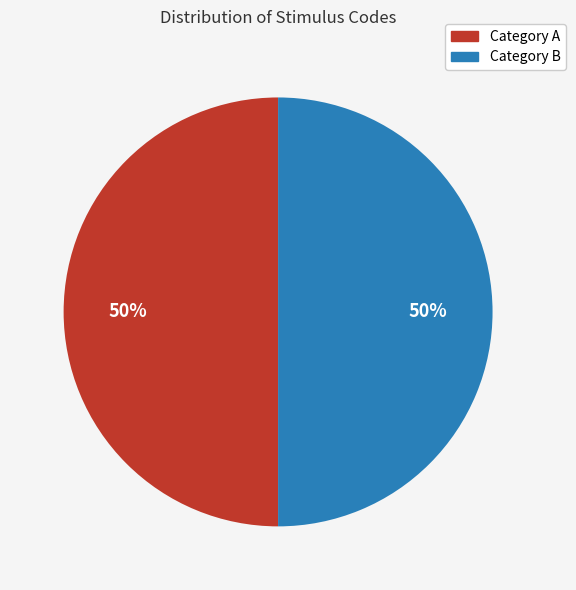

How many segments does this pie chart have?

2